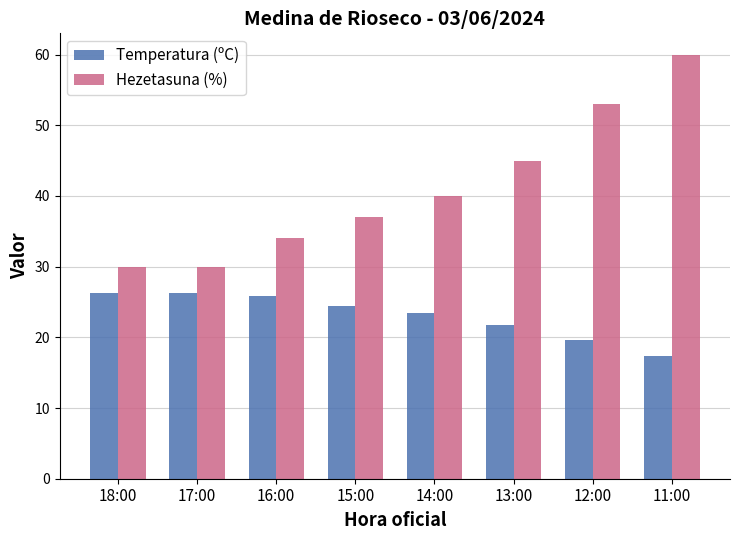

Is it true that Hezetasuna (%) equals 30.0 at 18:00?

True